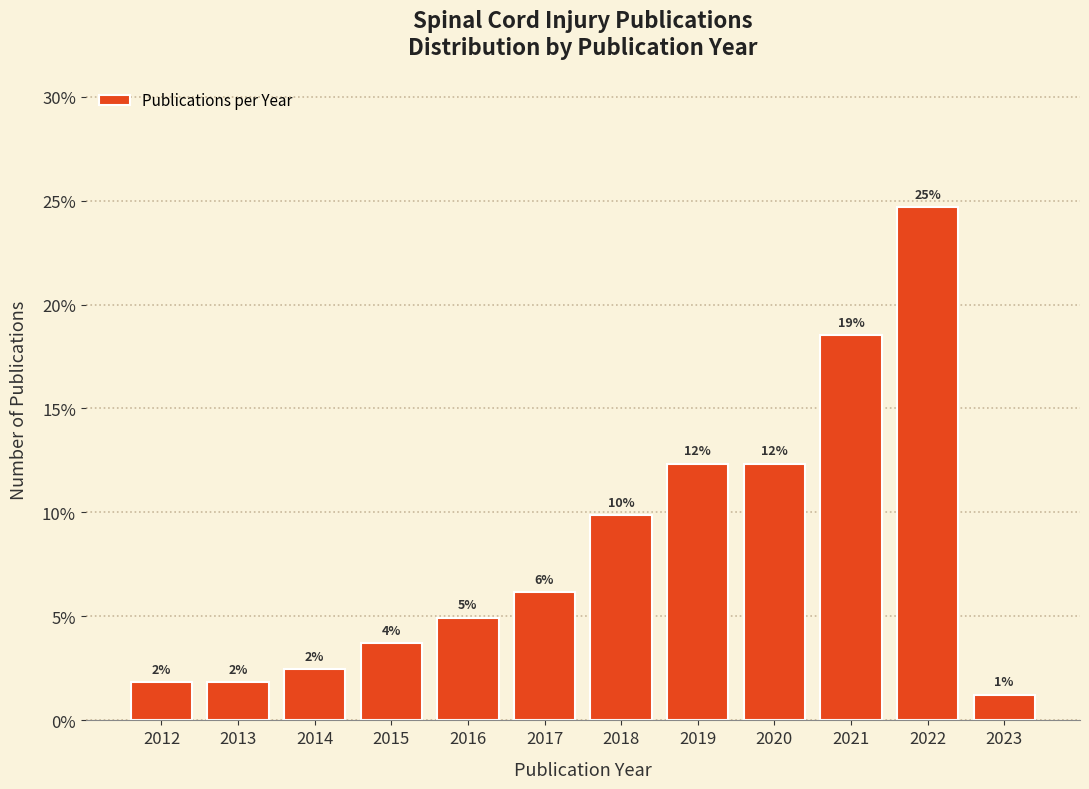

How many bars are there in total?

12